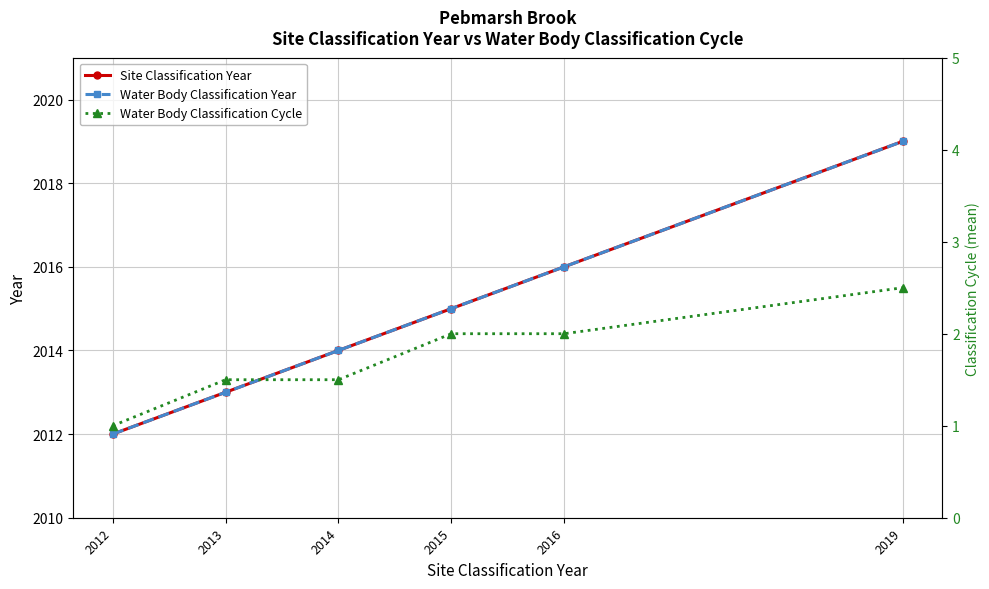

True or false: Site Classification Year has a value of 2013.0 at 2013.

True